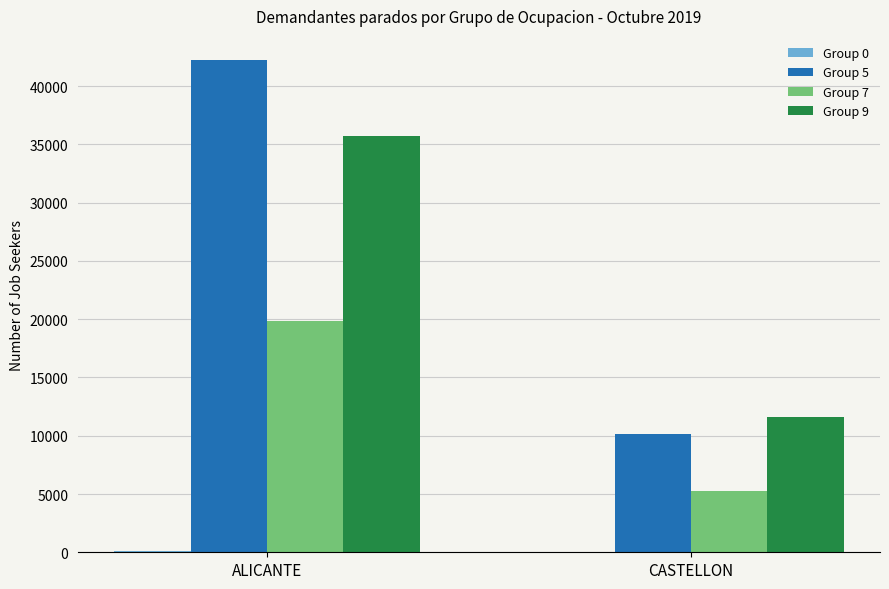

At which category is the sum across all series the highest?

ALICANTE